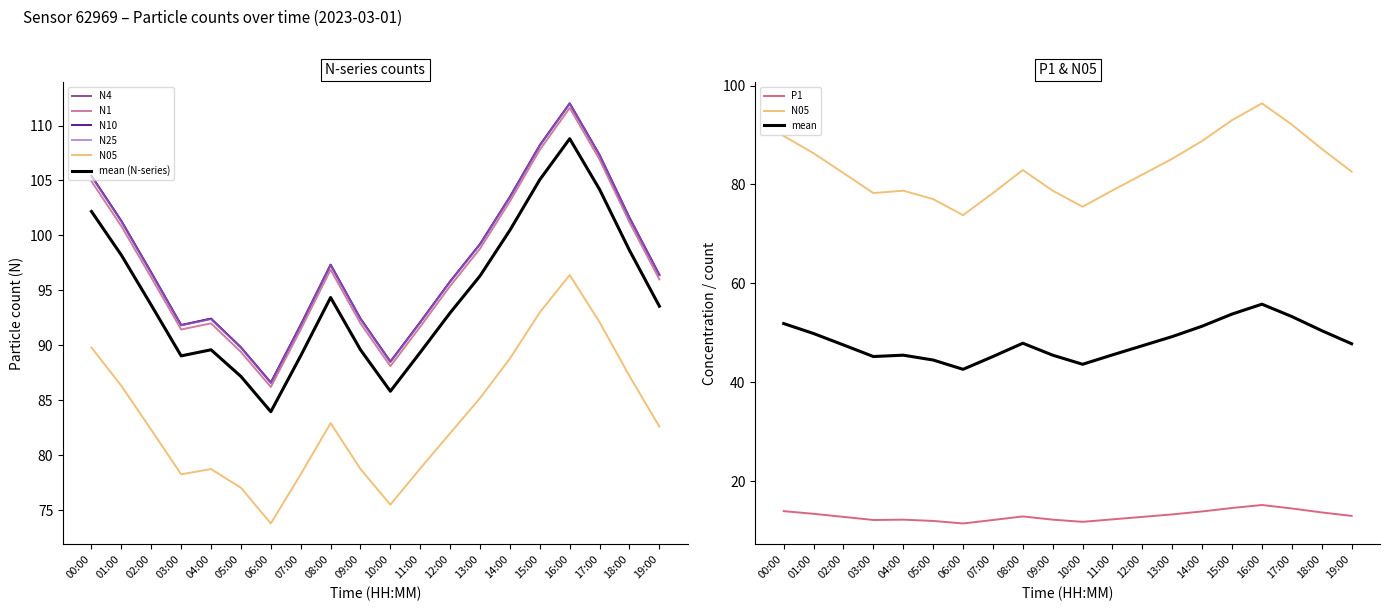

The N05 series shows 145.3 at 19:00. True or false?

False